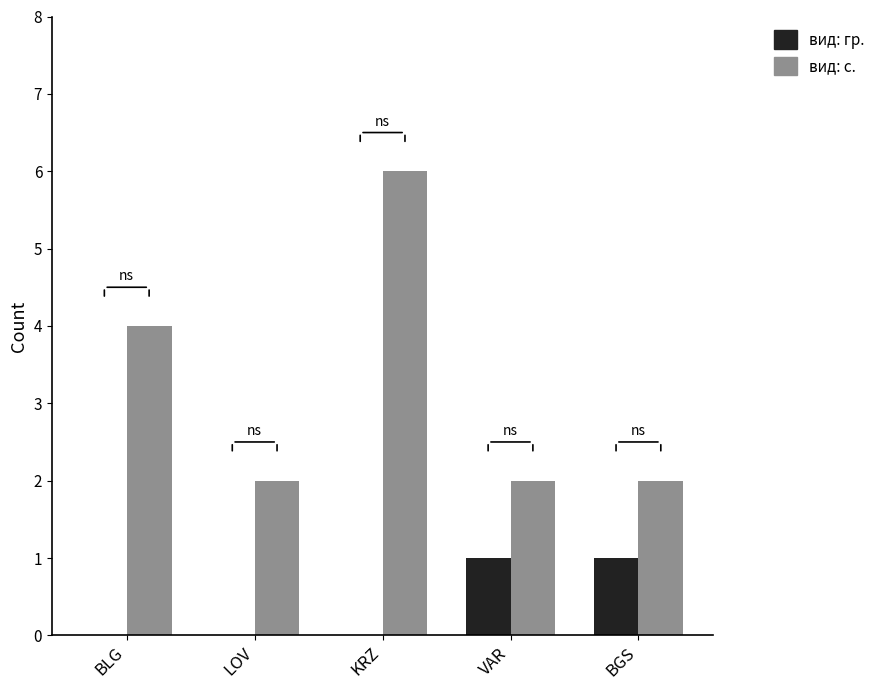

What is the total value across all series at BGS?

3